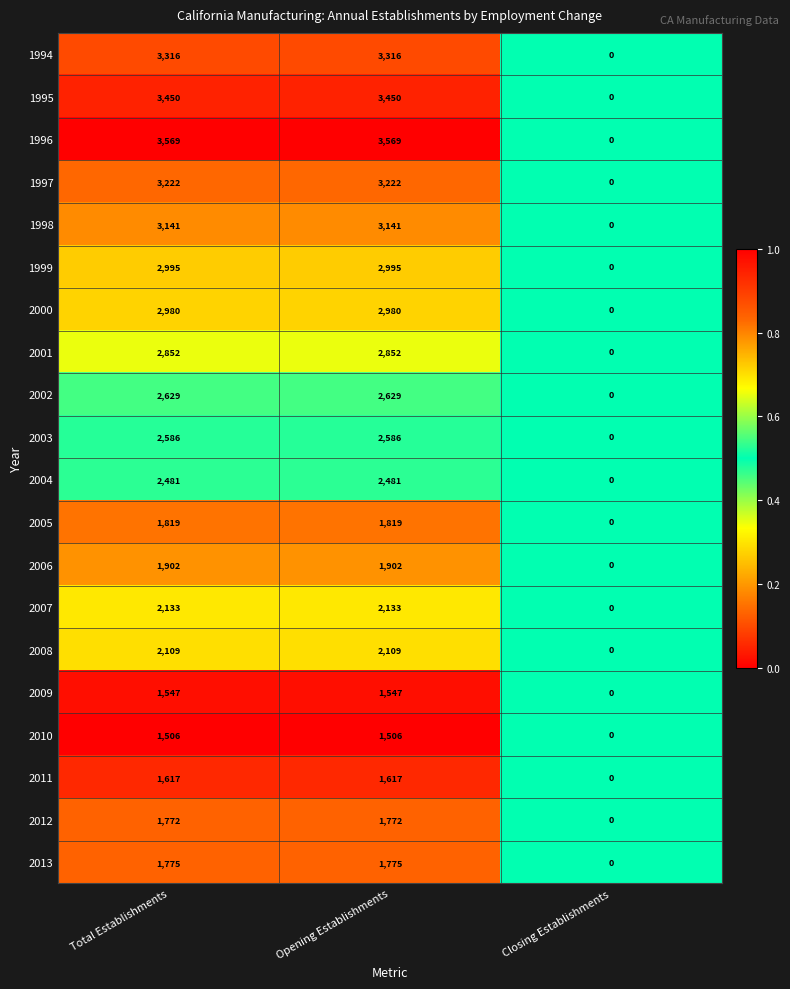

Is it true that 2000 equals -1290 at Closing Establishments?

False